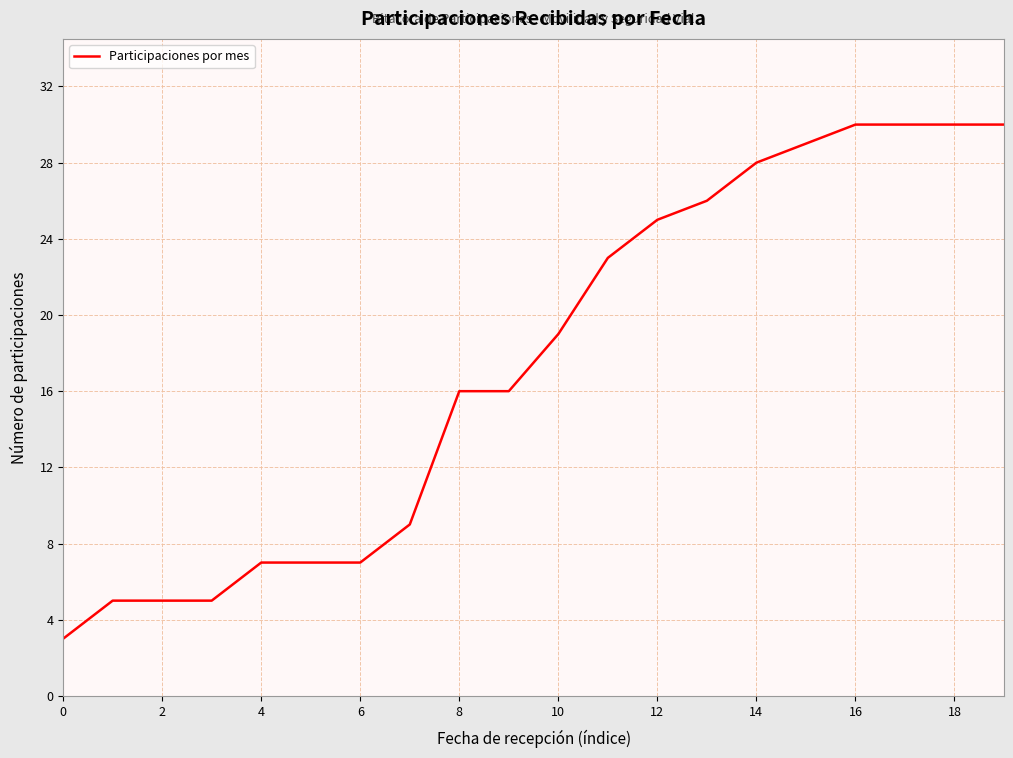

What is the difference between the maximum and minimum values?

27